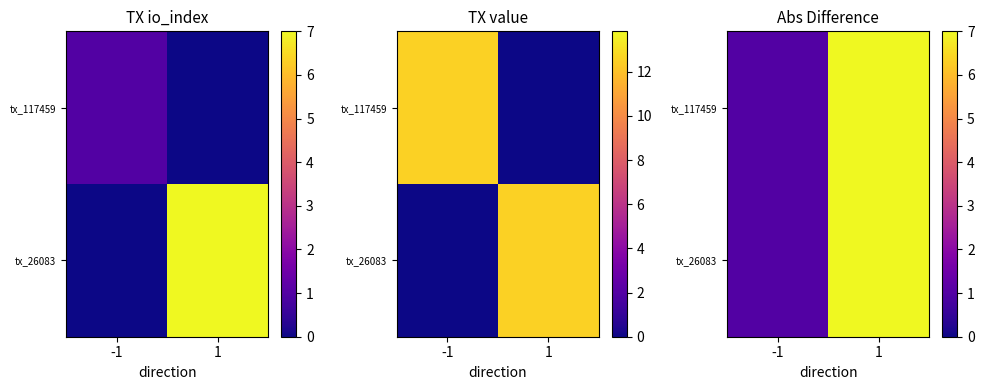

Where is tx_117459 nearest to the value 4?

-1